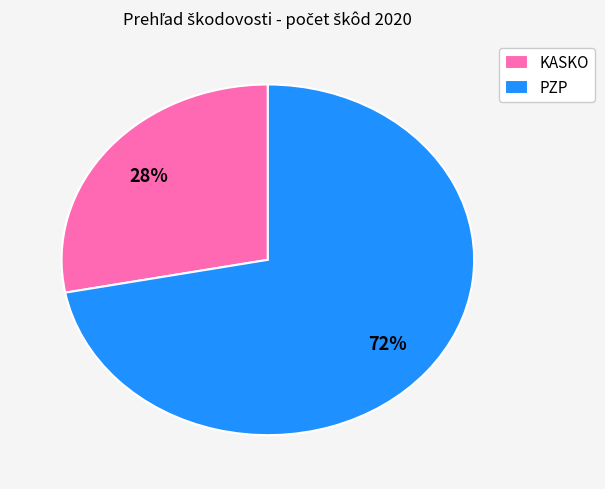

To the nearest percent, what portion does PZP represent?

72%